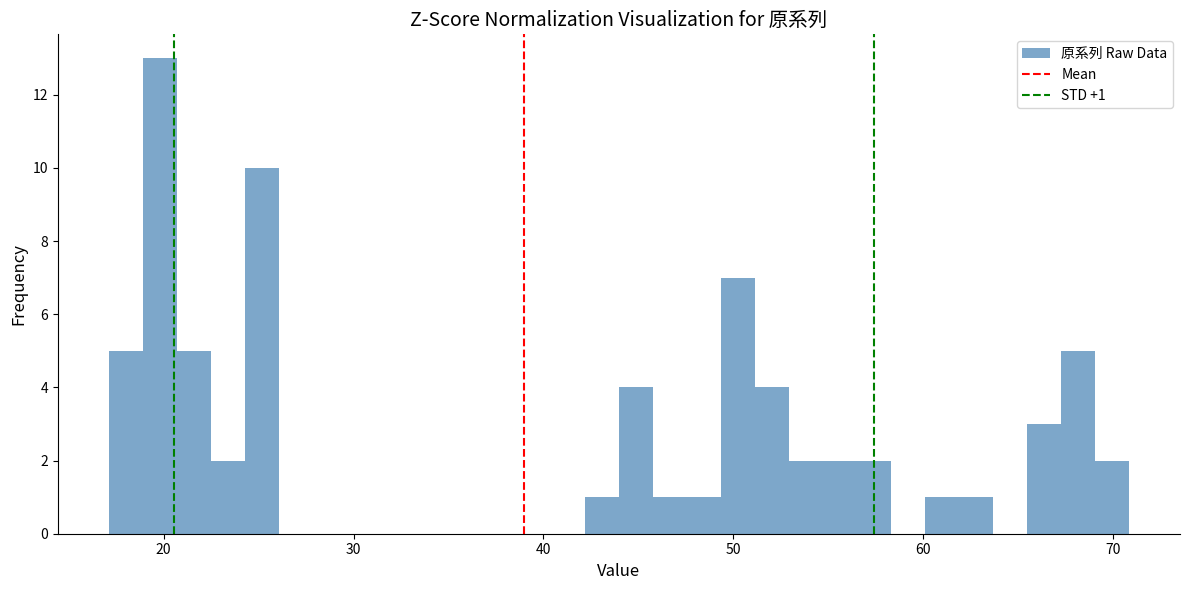

Around what value on the x-axis is the tallest bar? Give the approximate position of its centre, as read against the axis.

20